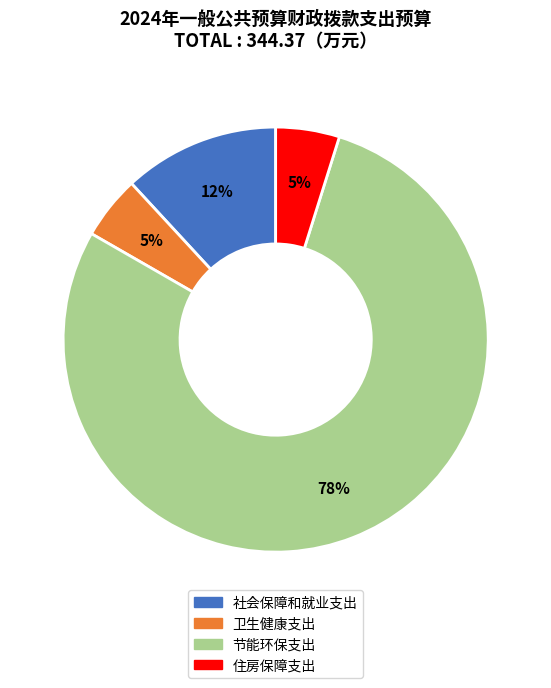

Which category accounts for the majority?

节能环保支出